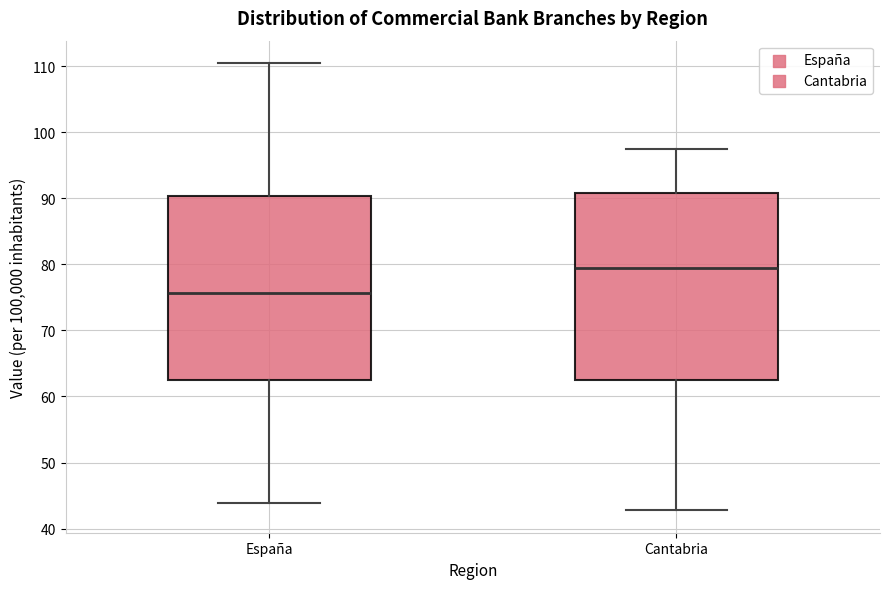

Reading left to right, read every box against the y-axis: the position of its median line, the range the box covers, and the ends of its whiskers. The values are not printed on the chart, so give them approximately, as read against the axis.

España: median 76, box 62 to 90, whiskers 44 to 110
Cantabria: median 79, box 62 to 91, whiskers 43 to 97